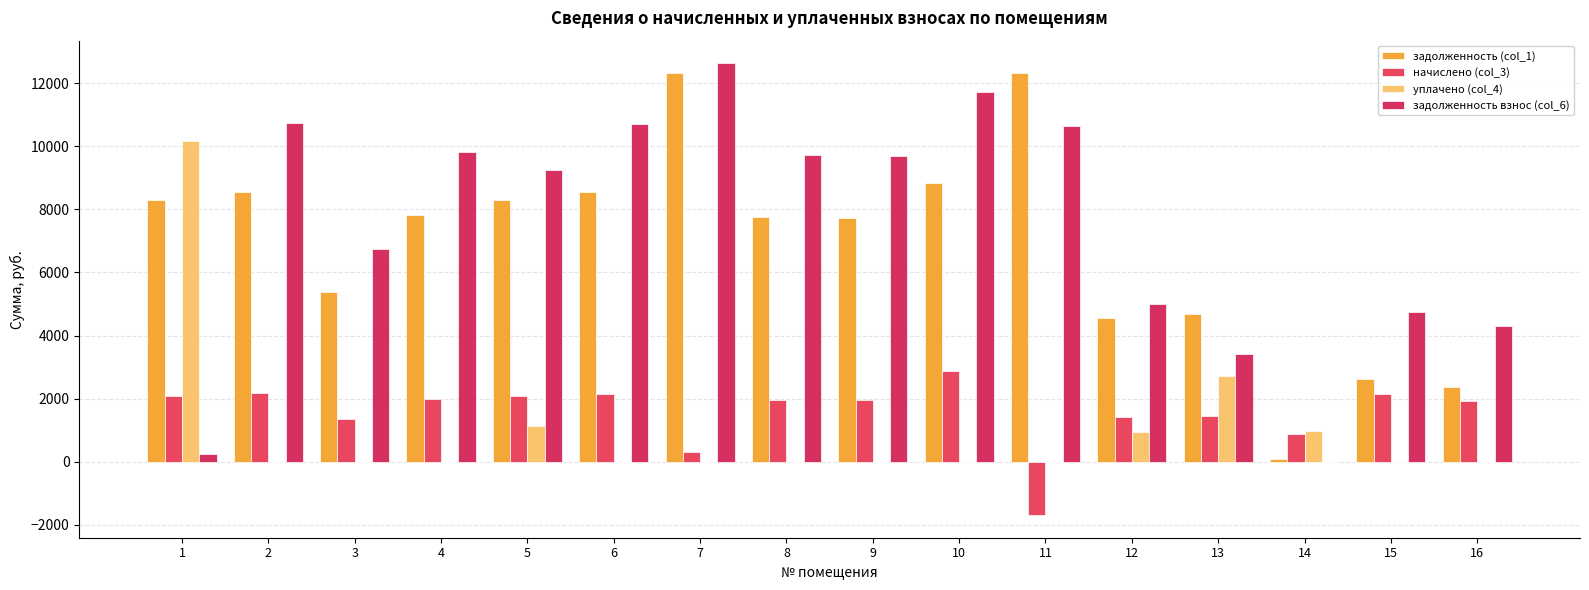

Which series has the widest spread of values?

задолженность взнос (col_6)